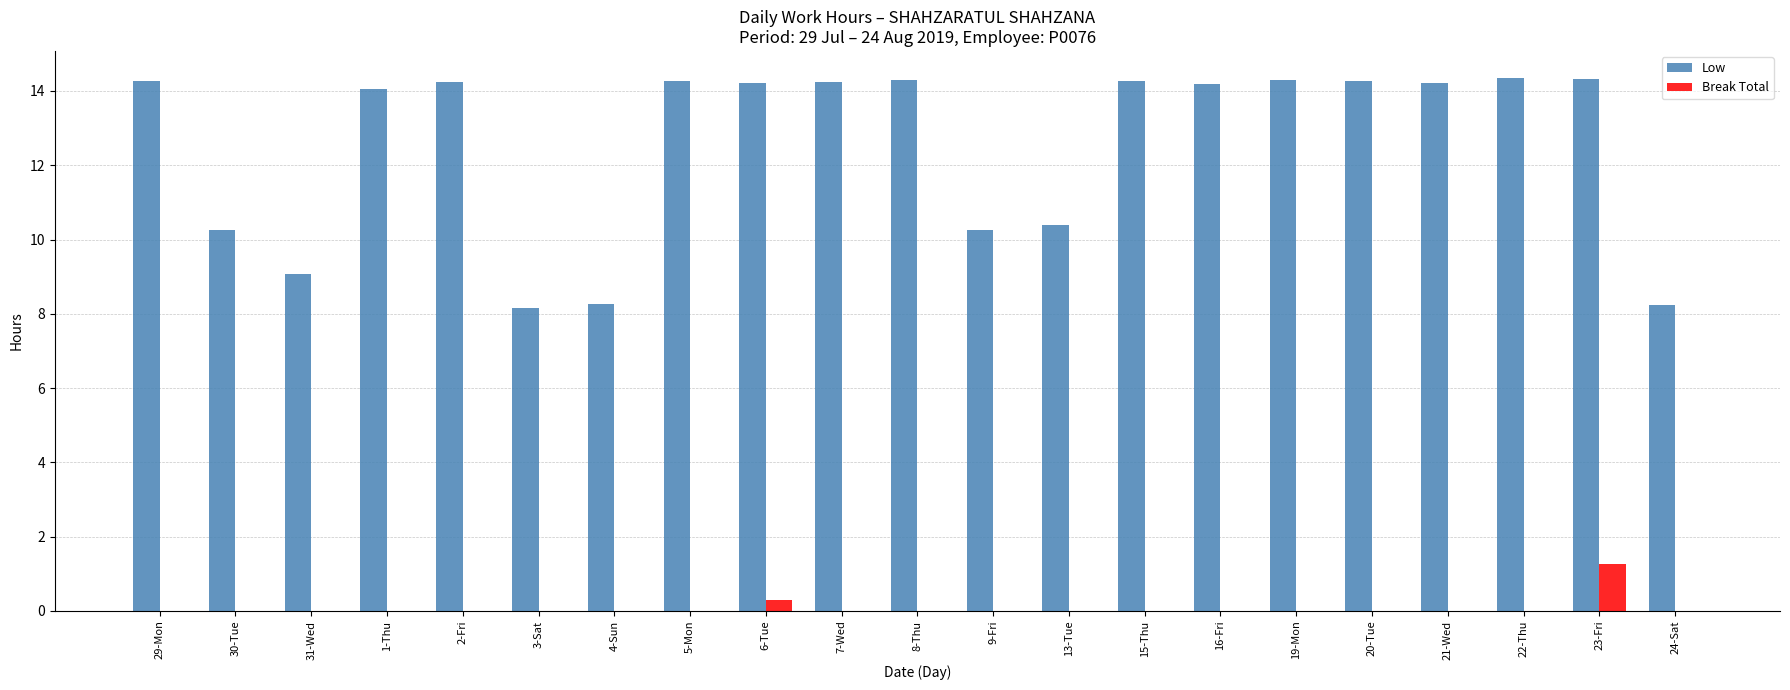

The value of Low at 22-Thu is 14.4. True or false?

True